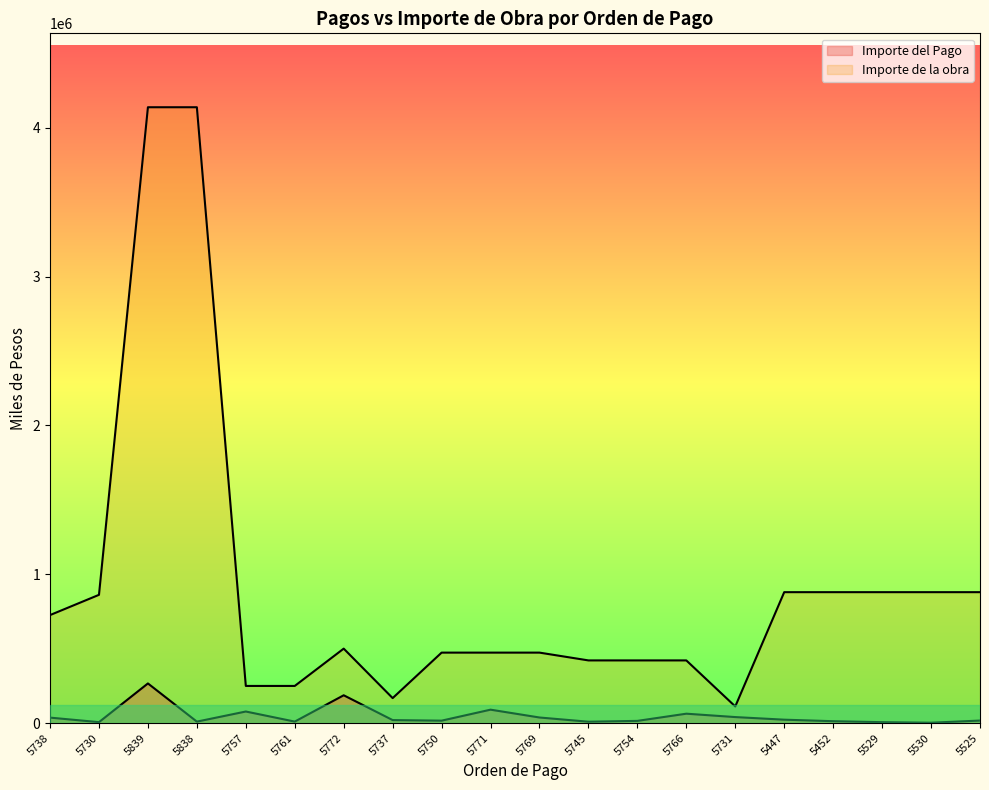

At which category is the sum across all series the highest?

5839